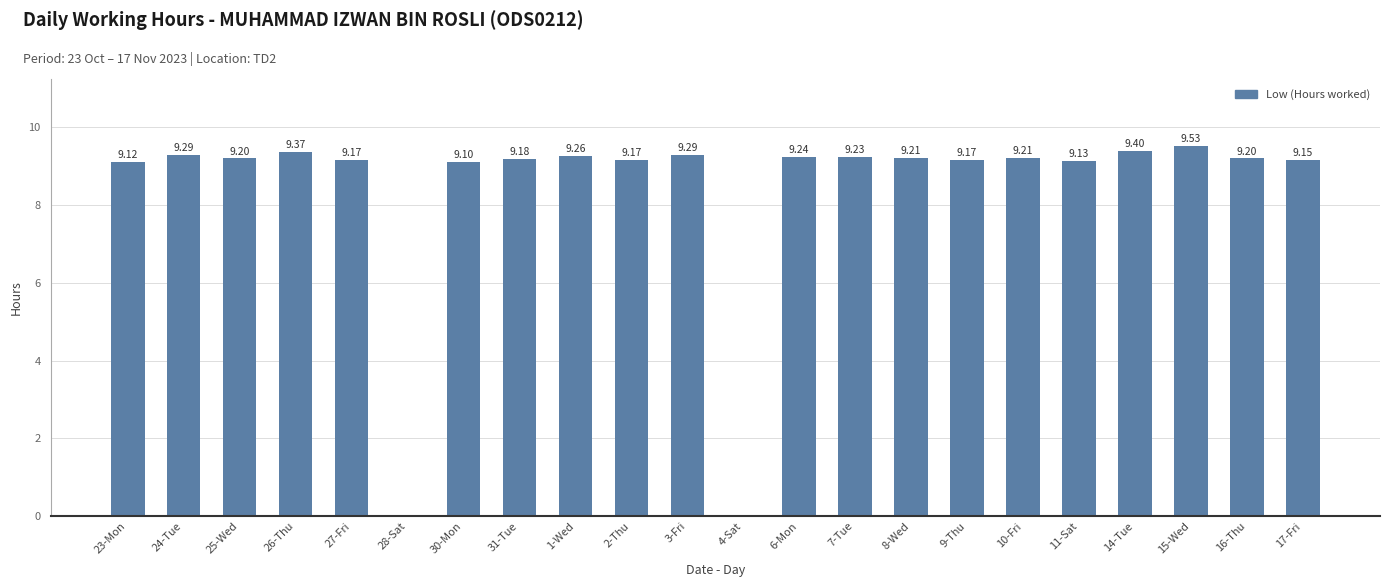

Reading right to left, what are all the values shown in this chart?

9.2	9.2	9.5	9.4	9.1	9.2	9.2	9.2	9.2	9.2	0.0	9.3	9.2	9.3	9.2	9.1	0.0	9.2	9.4	9.2	9.3	9.1